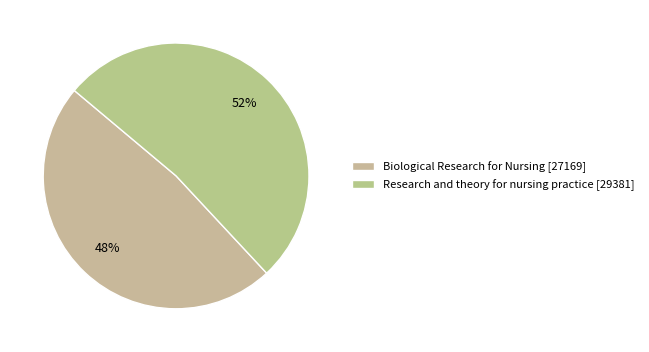

Is Research and theory for nursing practice the majority of the pie?

Yes